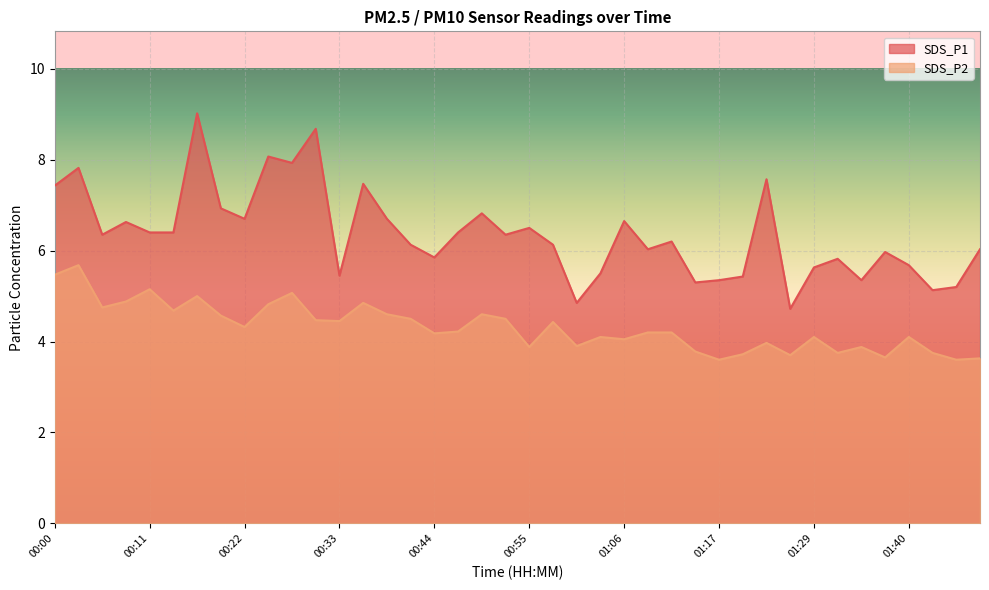

Rank the categories by SDS_P1 value from lowest to highest.

01:26, 01:01, 01:43, 01:45, 01:15, 01:17, 01:34, 01:20, 00:33, 01:03, 01:29, 01:40, 01:32, 00:44, 01:37, 01:09, 01:48, 00:42, 00:58, 01:12, 00:06, 00:52, 00:11, 00:14, 00:47, 00:55, 00:09, 01:06, 00:22, 00:39, 00:50, 00:20, 00:00, 00:36, 01:23, 00:03, 00:28, 00:25, 00:31, 00:17